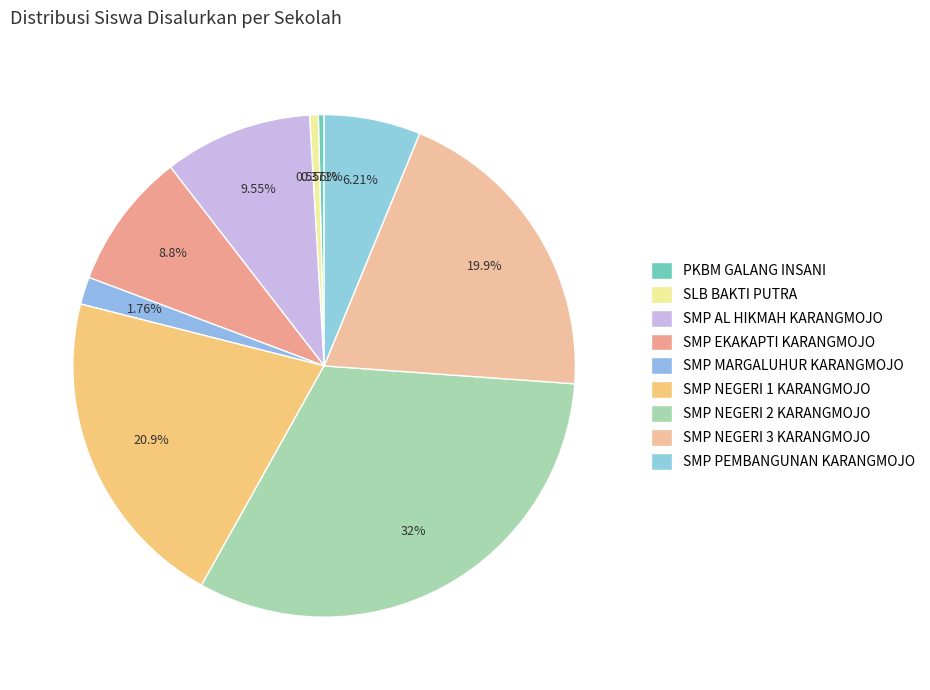

True or false: SMP NEGERI 2 KARANGMOJO accounts for 32% of the total.

True